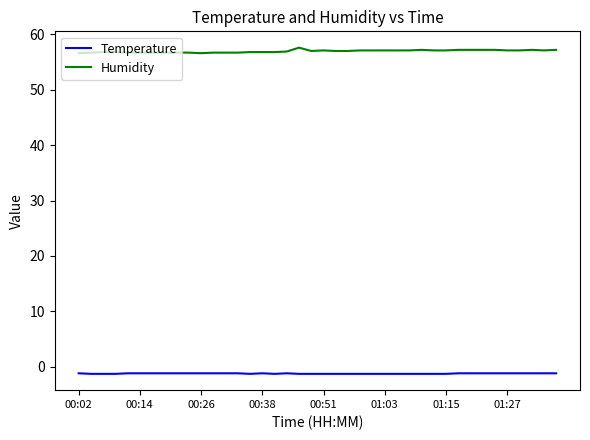

List the series in order of their peak value, lowest first.

Temperature, Humidity